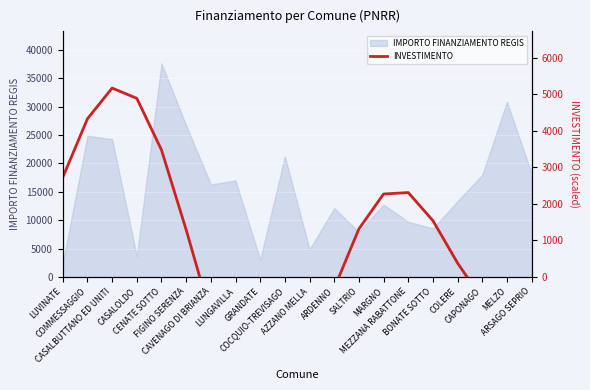

How many positive values are there?

11